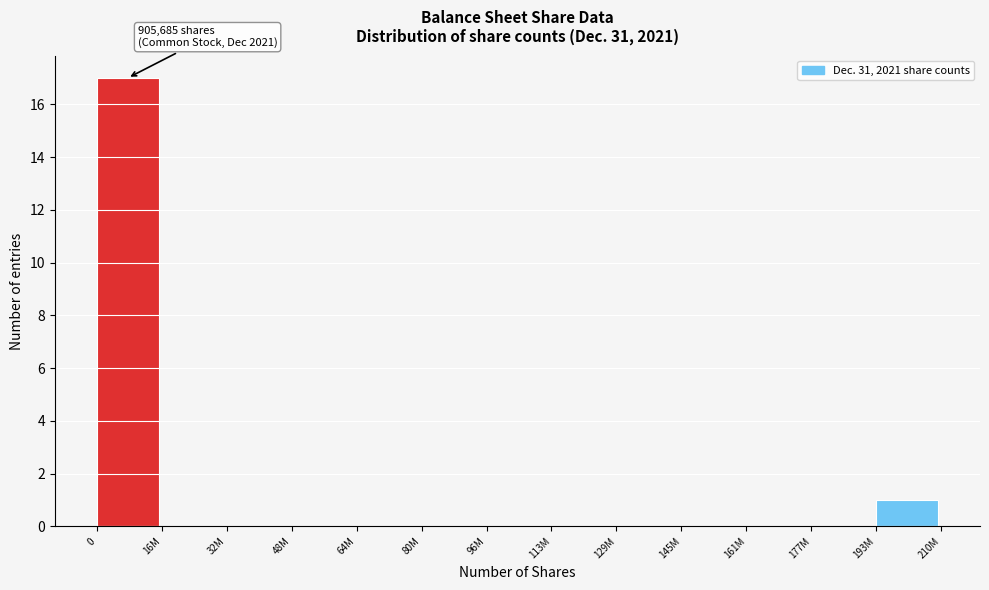

Reading left to right, what are all the values shown in this chart?

0=17	16M=0	32M=0	48M=0	64M=0	80M=0	96M=0	113M=0	129M=0	145M=0	161M=0	177M=0	193M=1